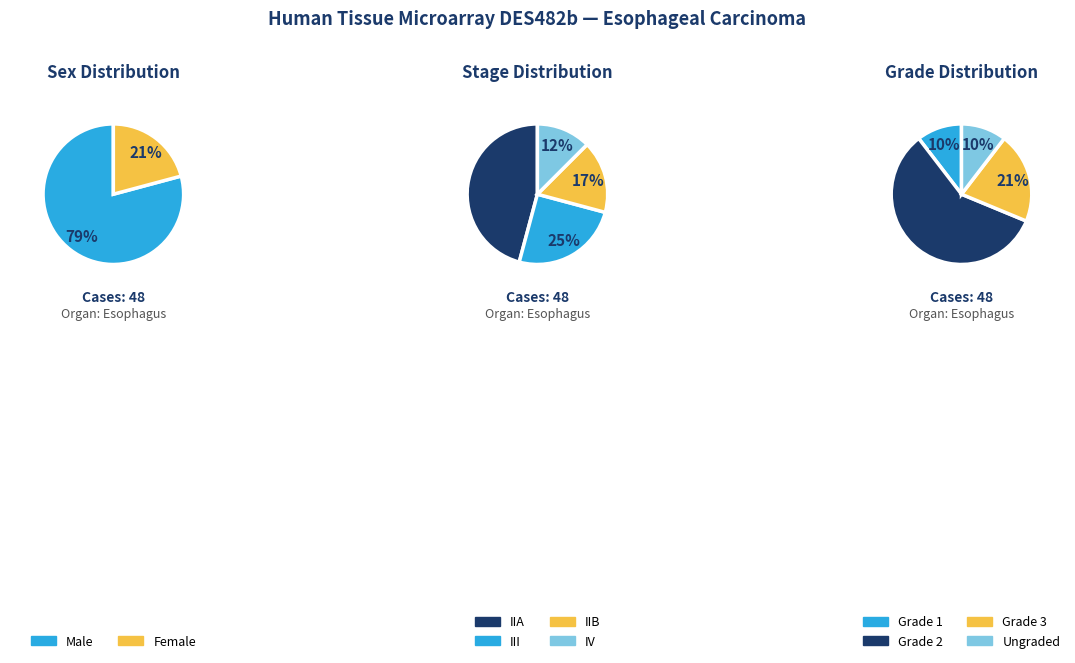

Which category has the smallest portion of the pie?

IV